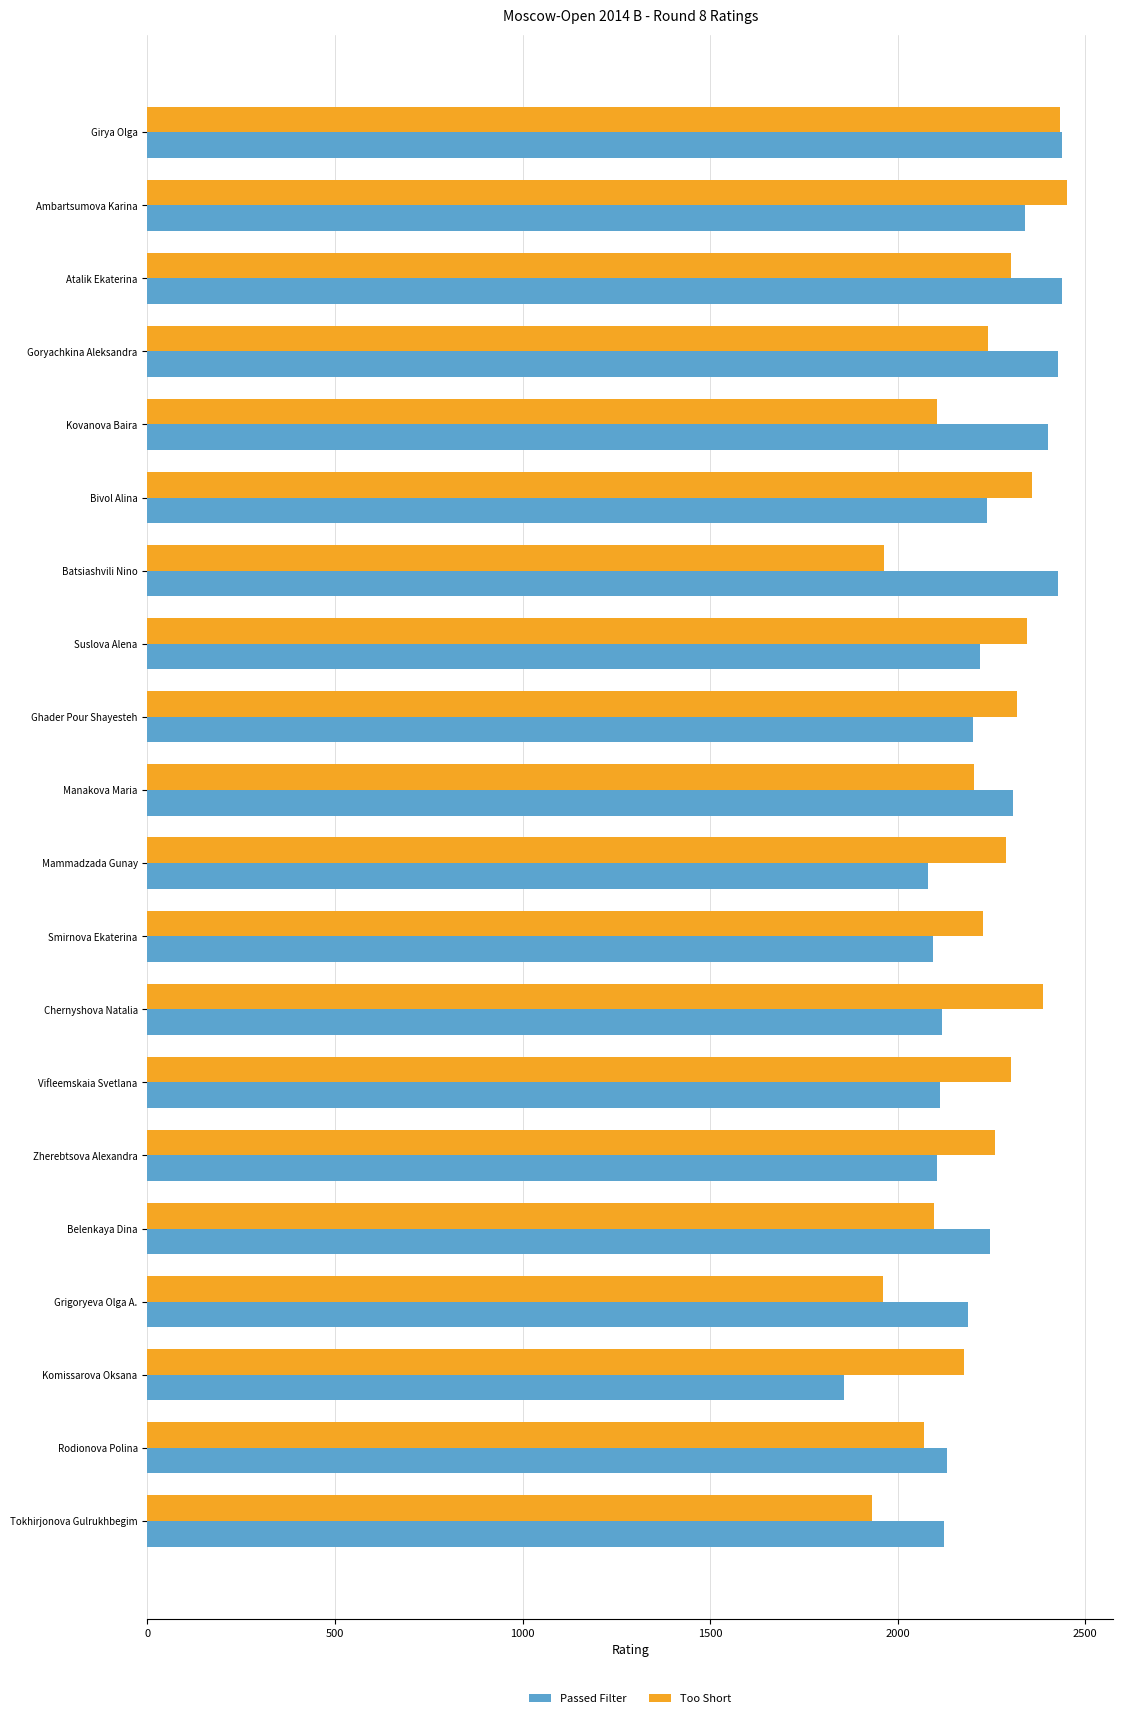

The Passed Filter series shows 2201 at Ghader Pour Shayesteh. True or false?

True